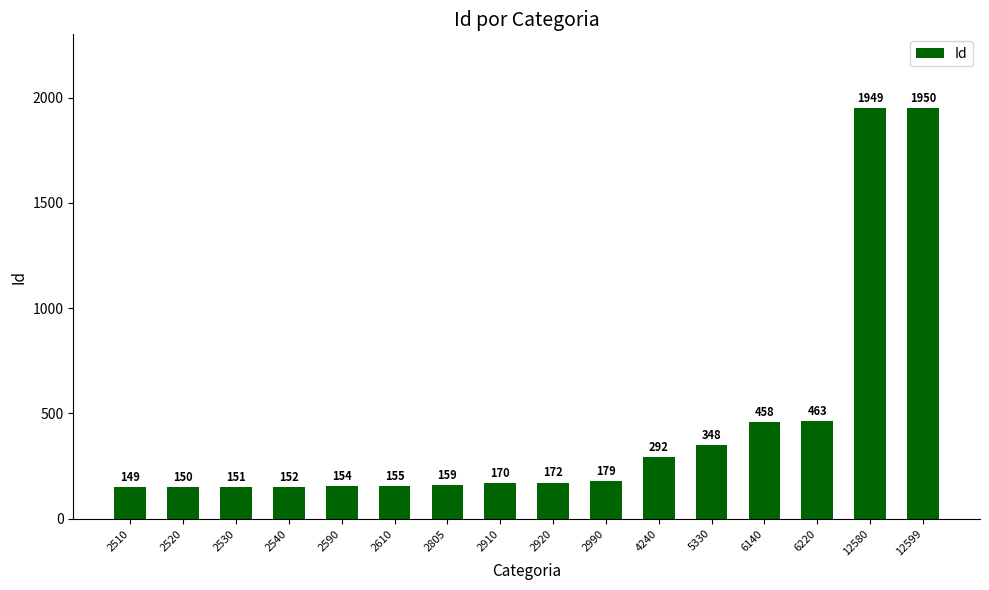

How many values are below 172?

8